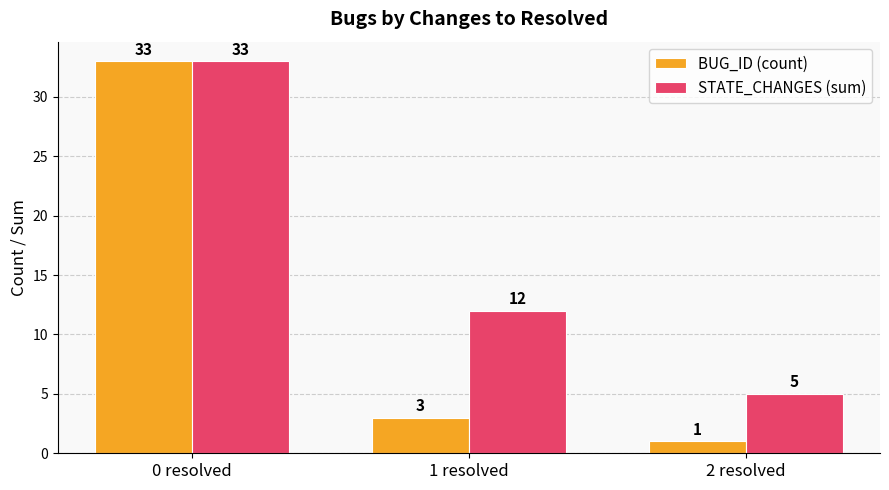

What is the average value of the STATE_CHANGES (sum) series?

17